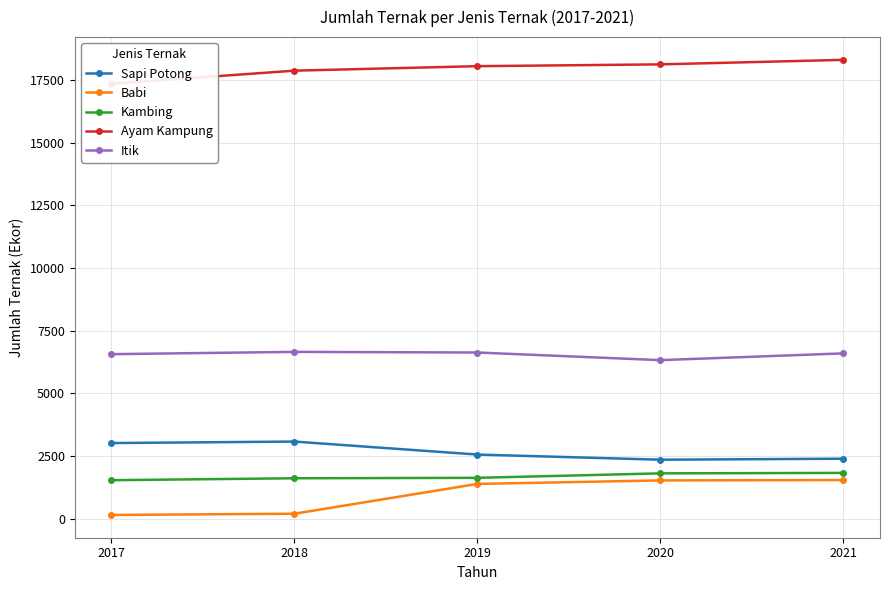

How many values in the Kambing series are below 1628?

2